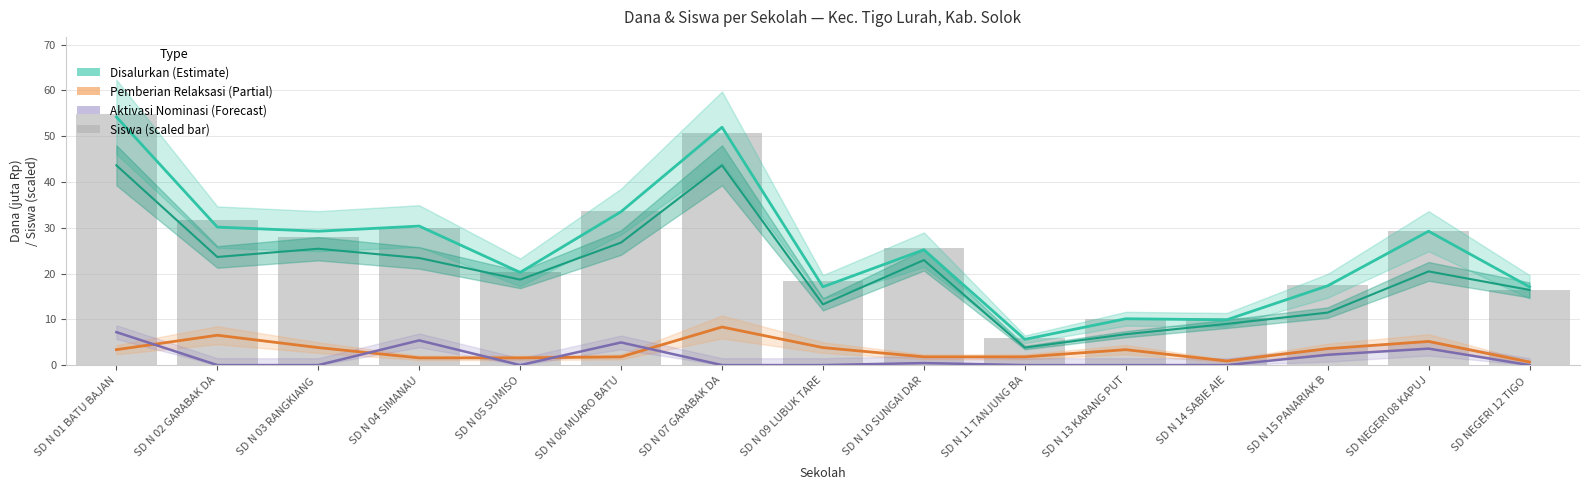

What is the value of the Aktivasi Nominasi (Forecast) bar at the 1st from the left?

7.2